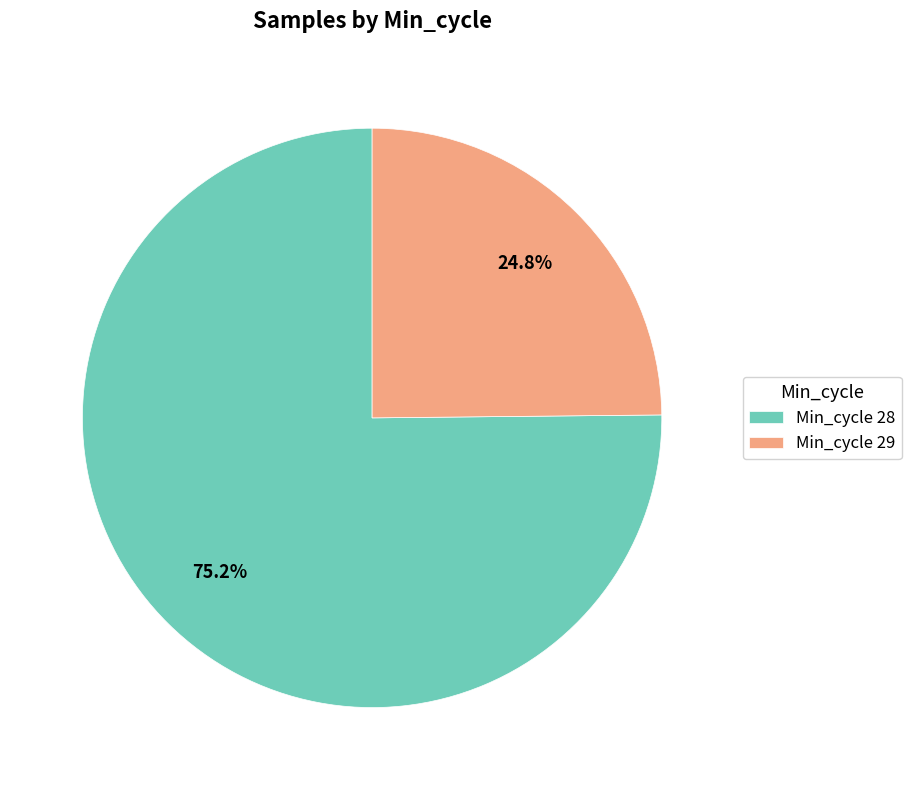

What is the majority slice?

Min_cycle 28